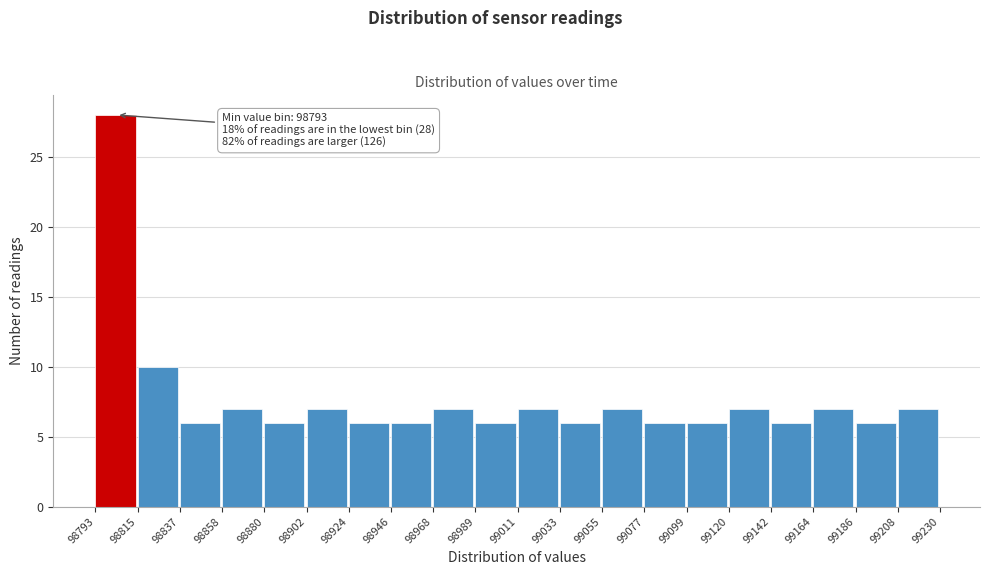

Which range on the x-axis has the tallest bar?

98793 to 98815